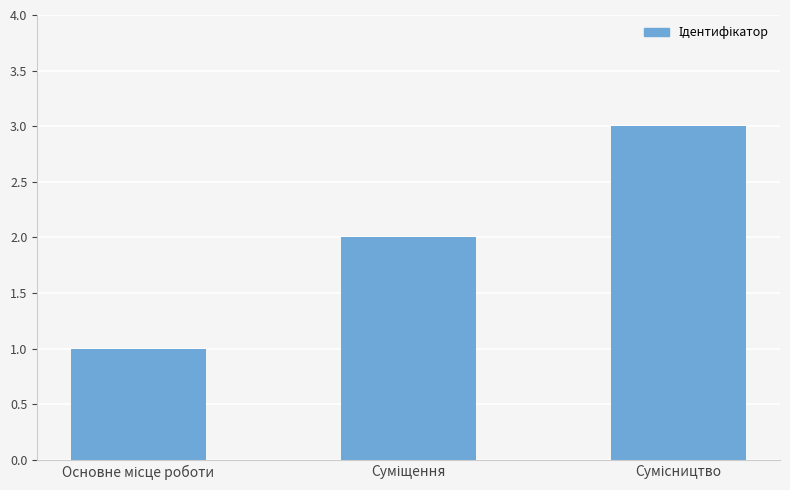

What is the sum of all values?

6